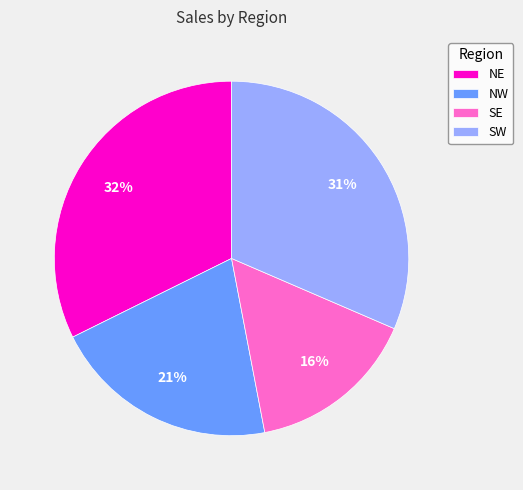

To the nearest percent, what is the average slice percentage?

25%